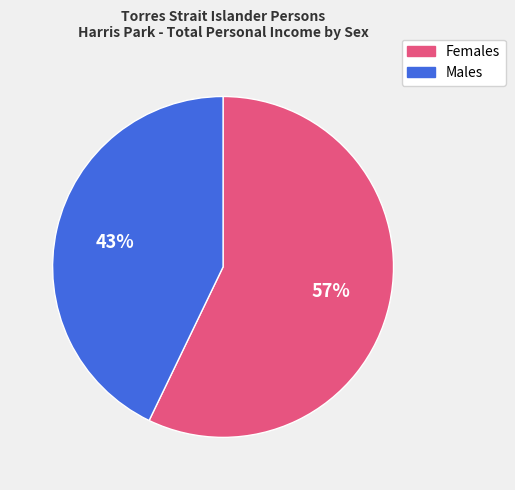

True or false: Males accounts for 30% of the total.

False